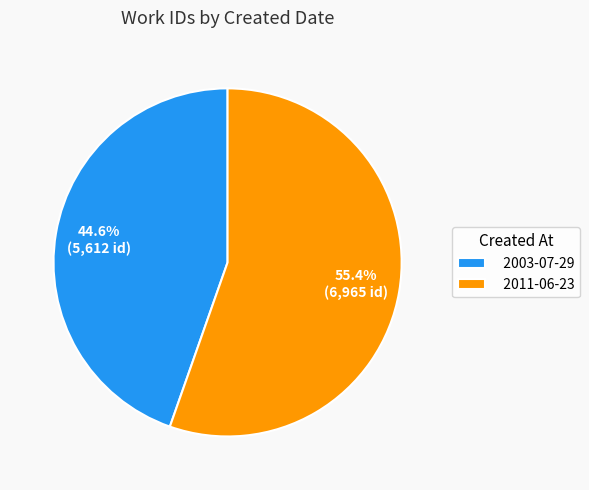

What is the ratio of the value at 2003-07-29 to the value at 2011-06-23?

0.8